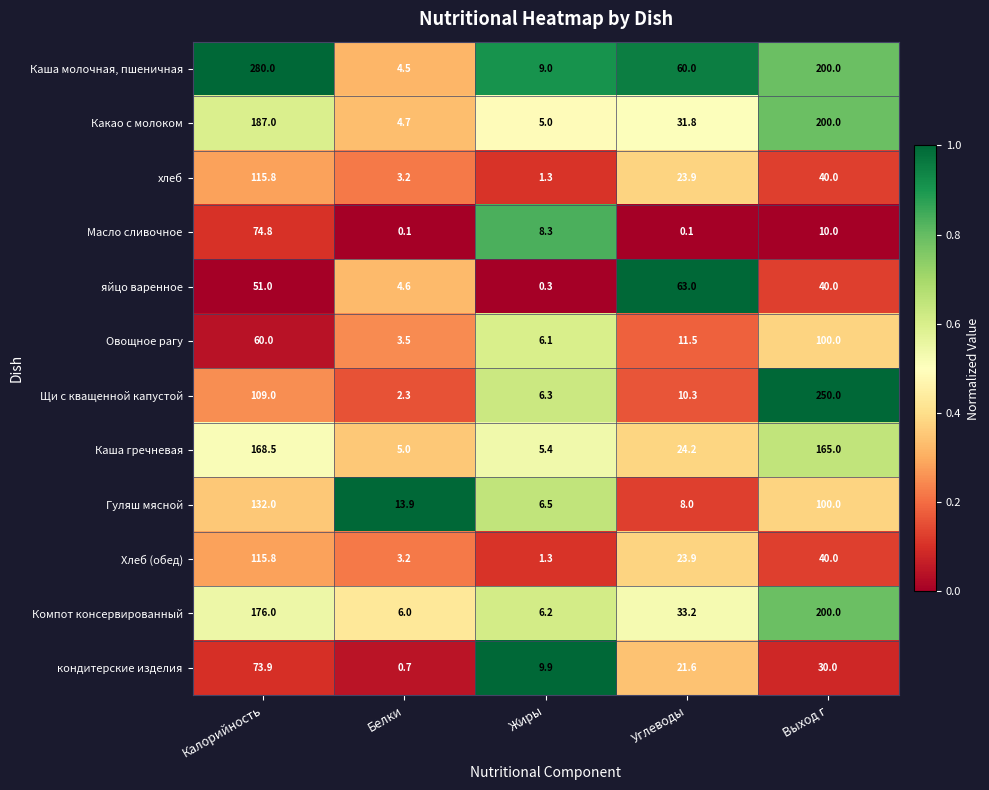

Which series has the largest total across all categories?

Каша молочная, пшеничная